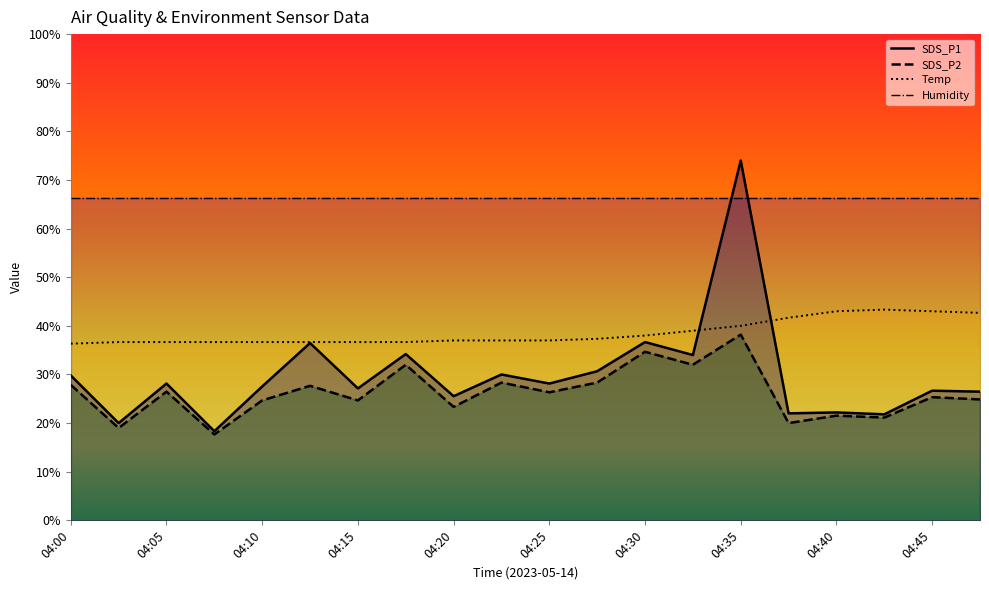

What is the value of the SDS_P1 point at the 13th from the left?

36.7